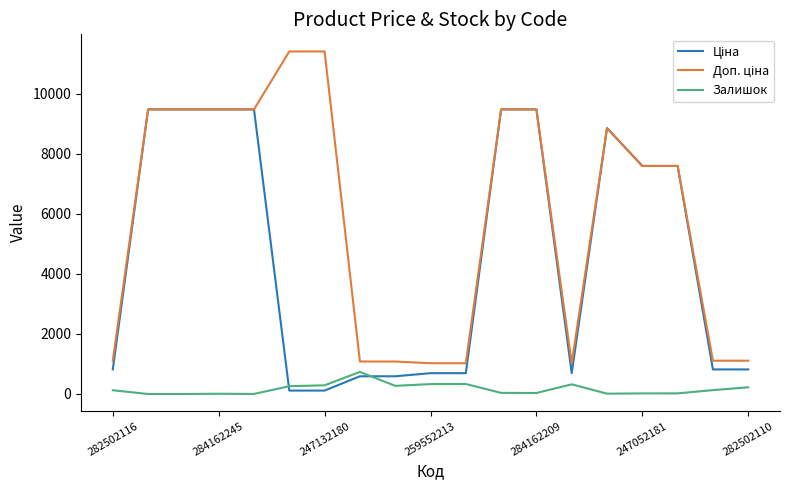

What is the highest value of the Залишок series?

735.0